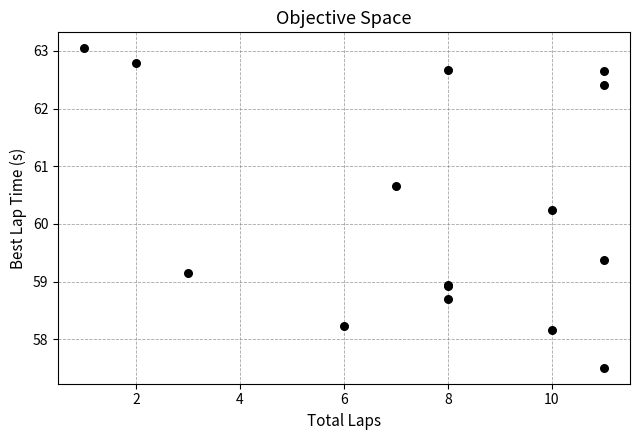

What Y value in the scatter plot is closest to 60?

60.2